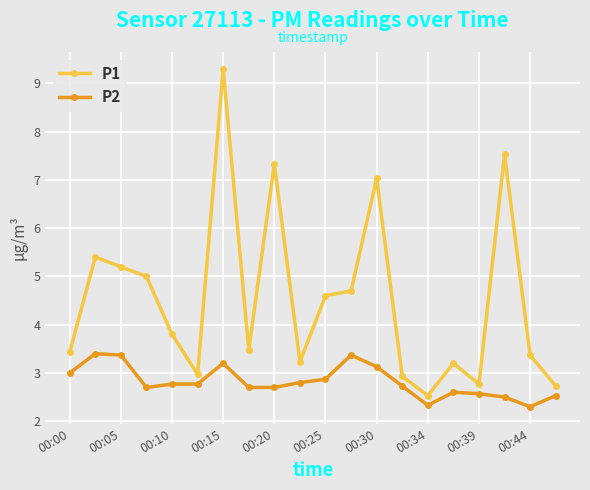

What is the average value of the P2 series?

2.8